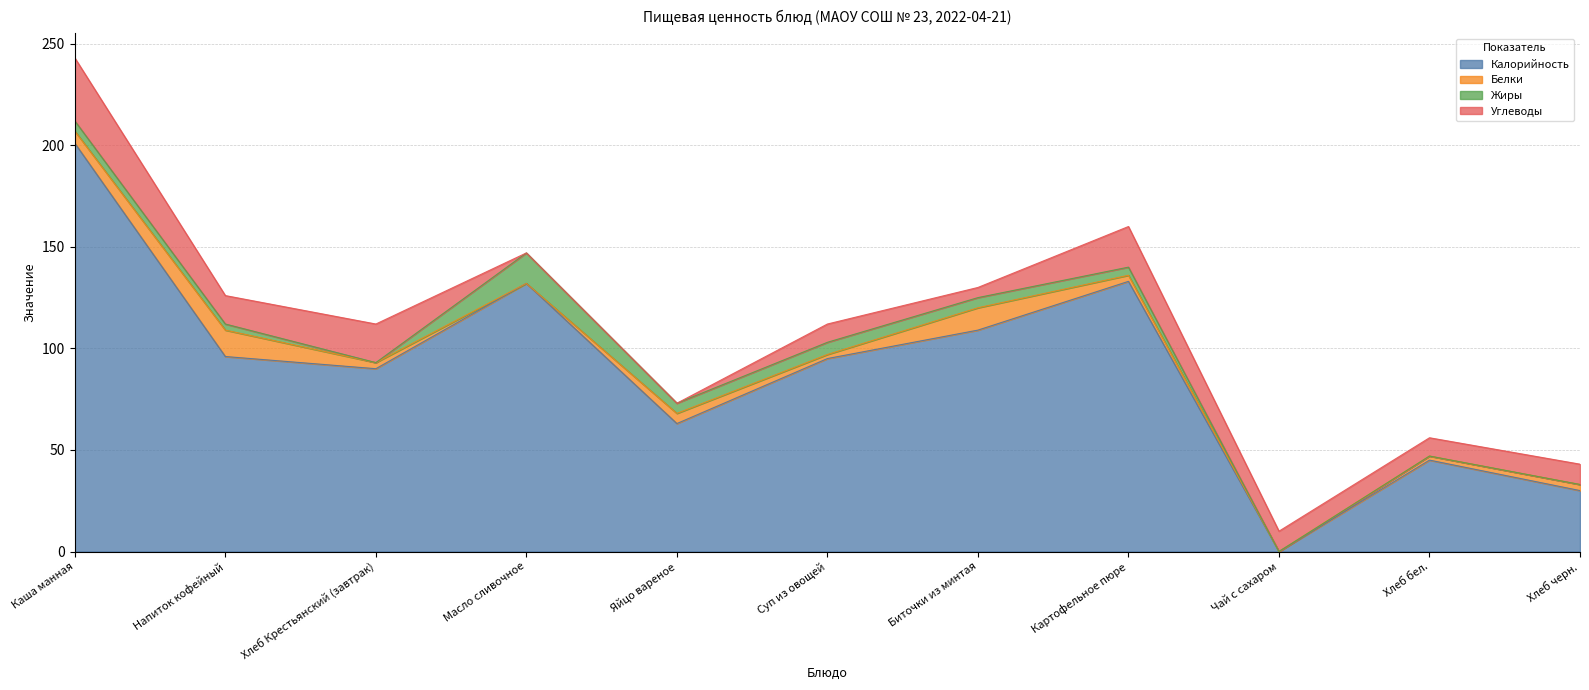

True or false: Калорийность and Белки intersect in this chart.

False